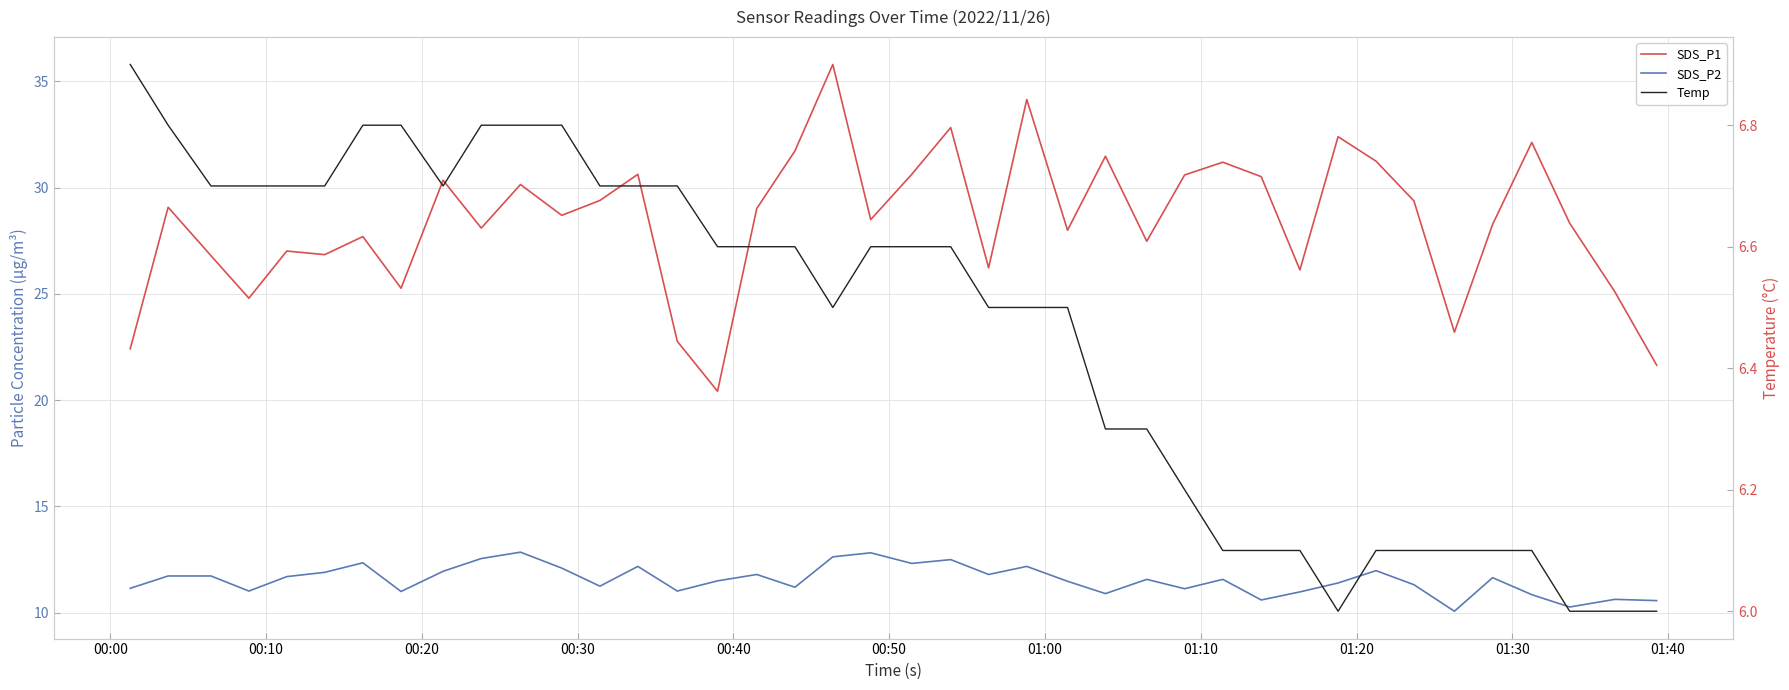

What is the label of the 3rd point from the left?

00:20